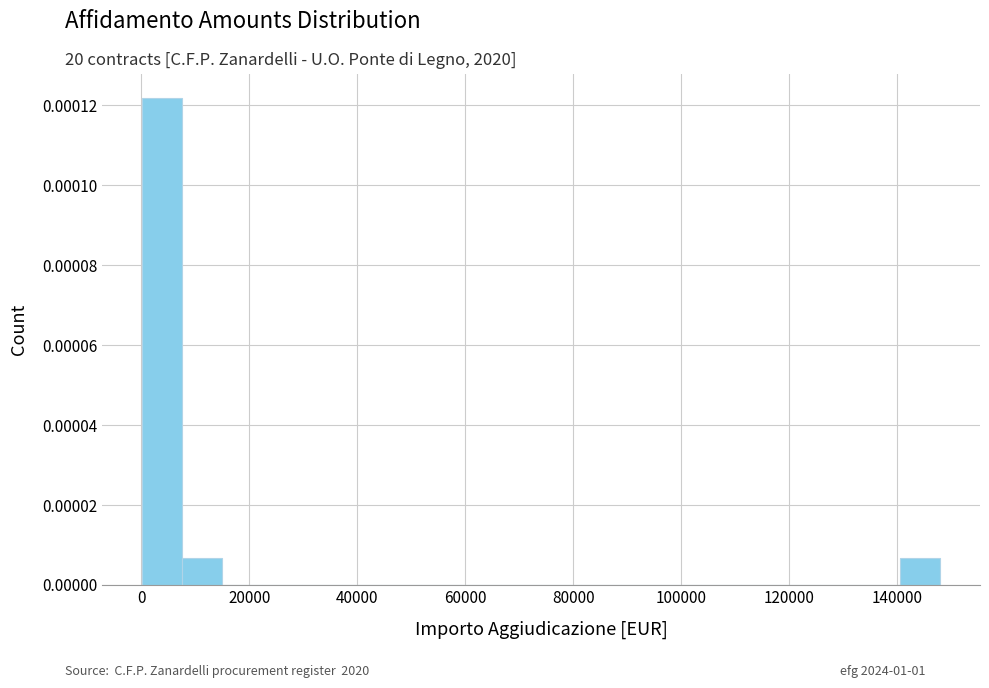

Read against the x-axis, roughly where is the centre of the tallest bar?

4000